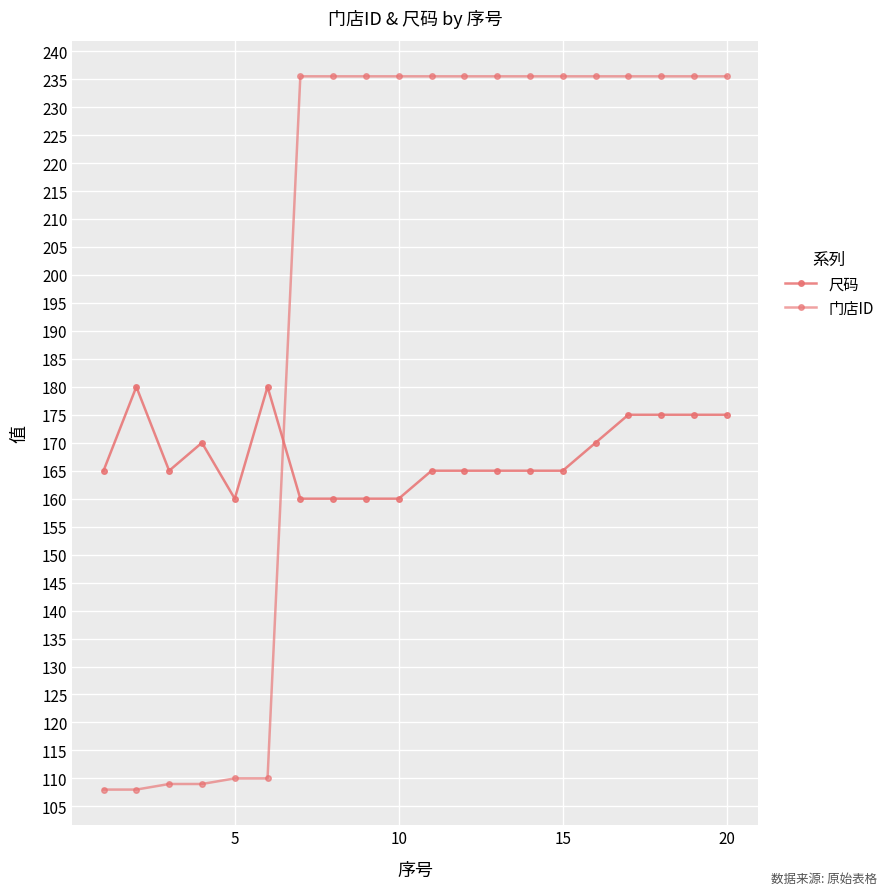

How many values in the 门店ID series exceed 235?

14